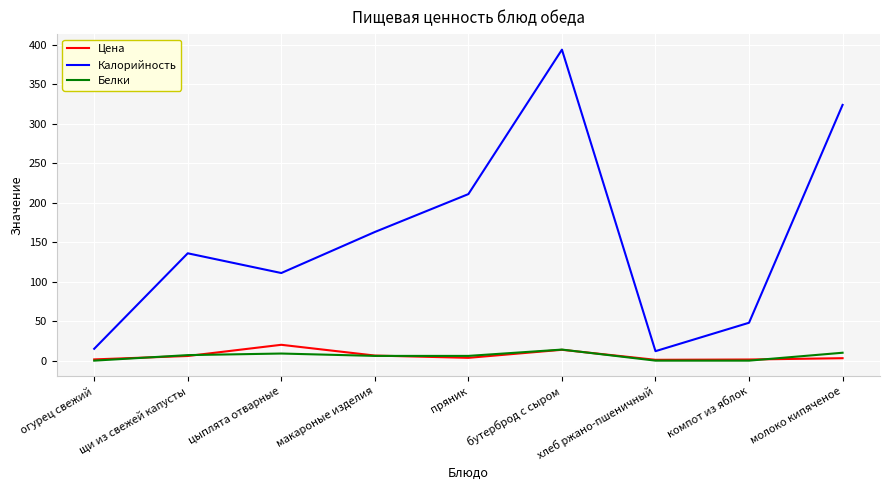

Is this an area chart (filled region under the line)?

No